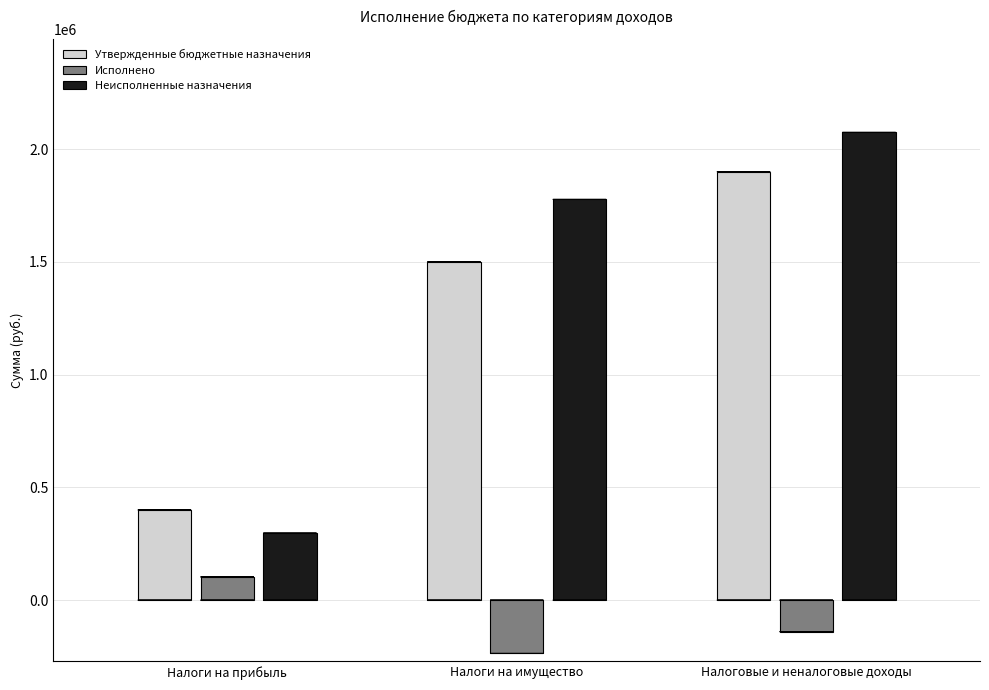

How many bars are there in total?

9